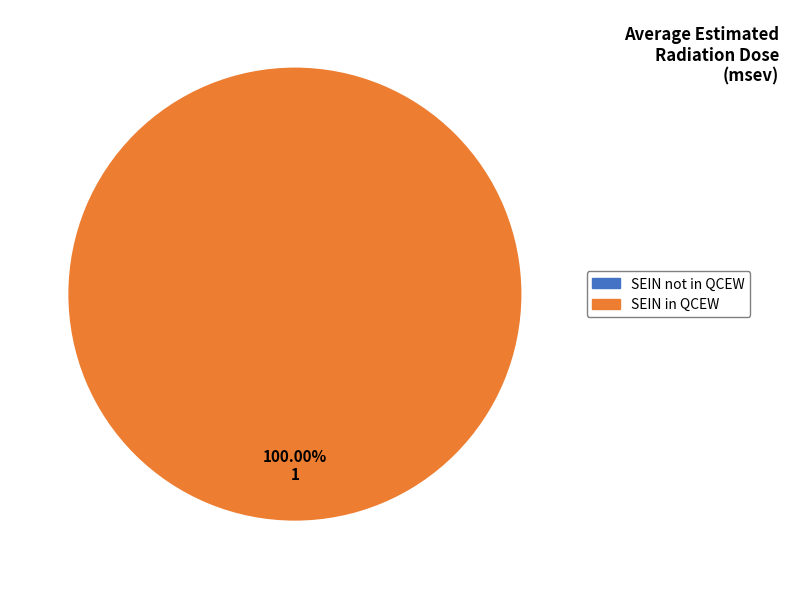

What is the change in value from SEIN not in QCEW to SEIN in QCEW?

+1